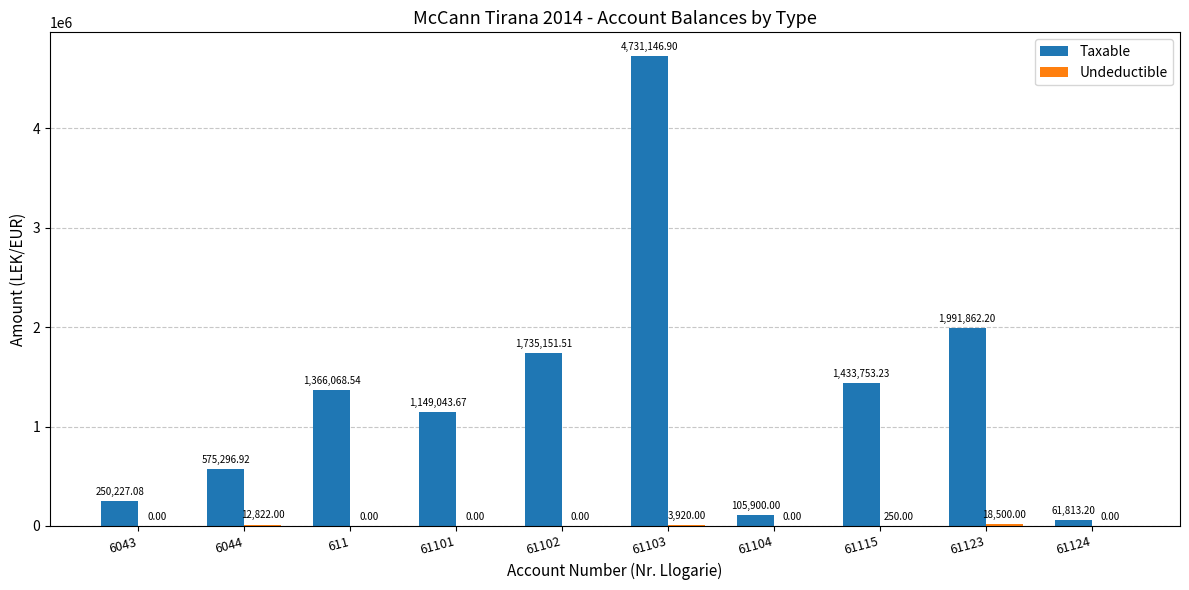

What is the sum of all Taxable values?

13400263.2